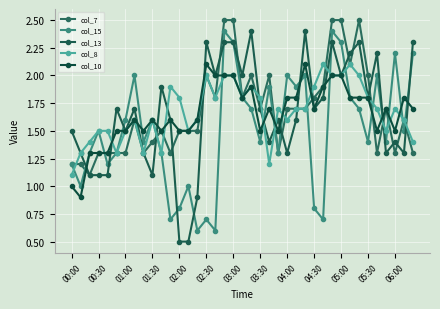

How many times do col_10 and col_15 cross each other?

14